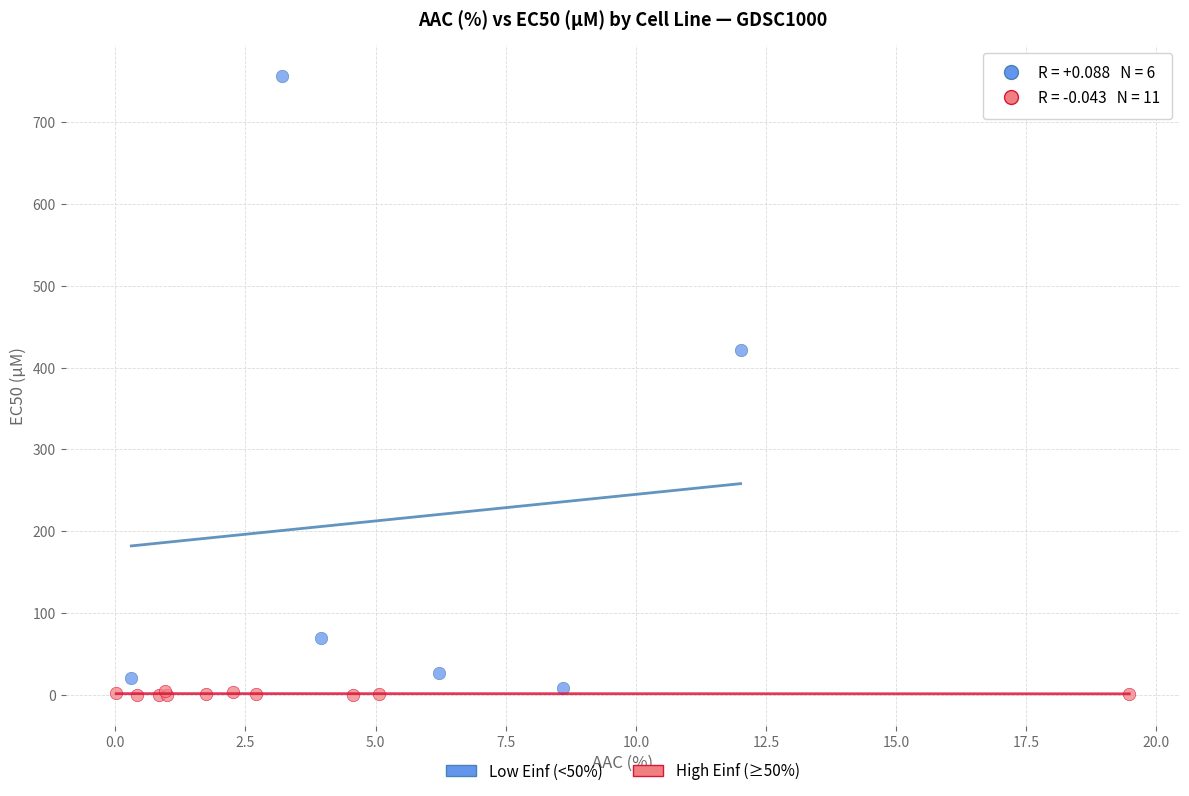

Which series has the largest Y range (max minus min)?

Low Einf (<50%)